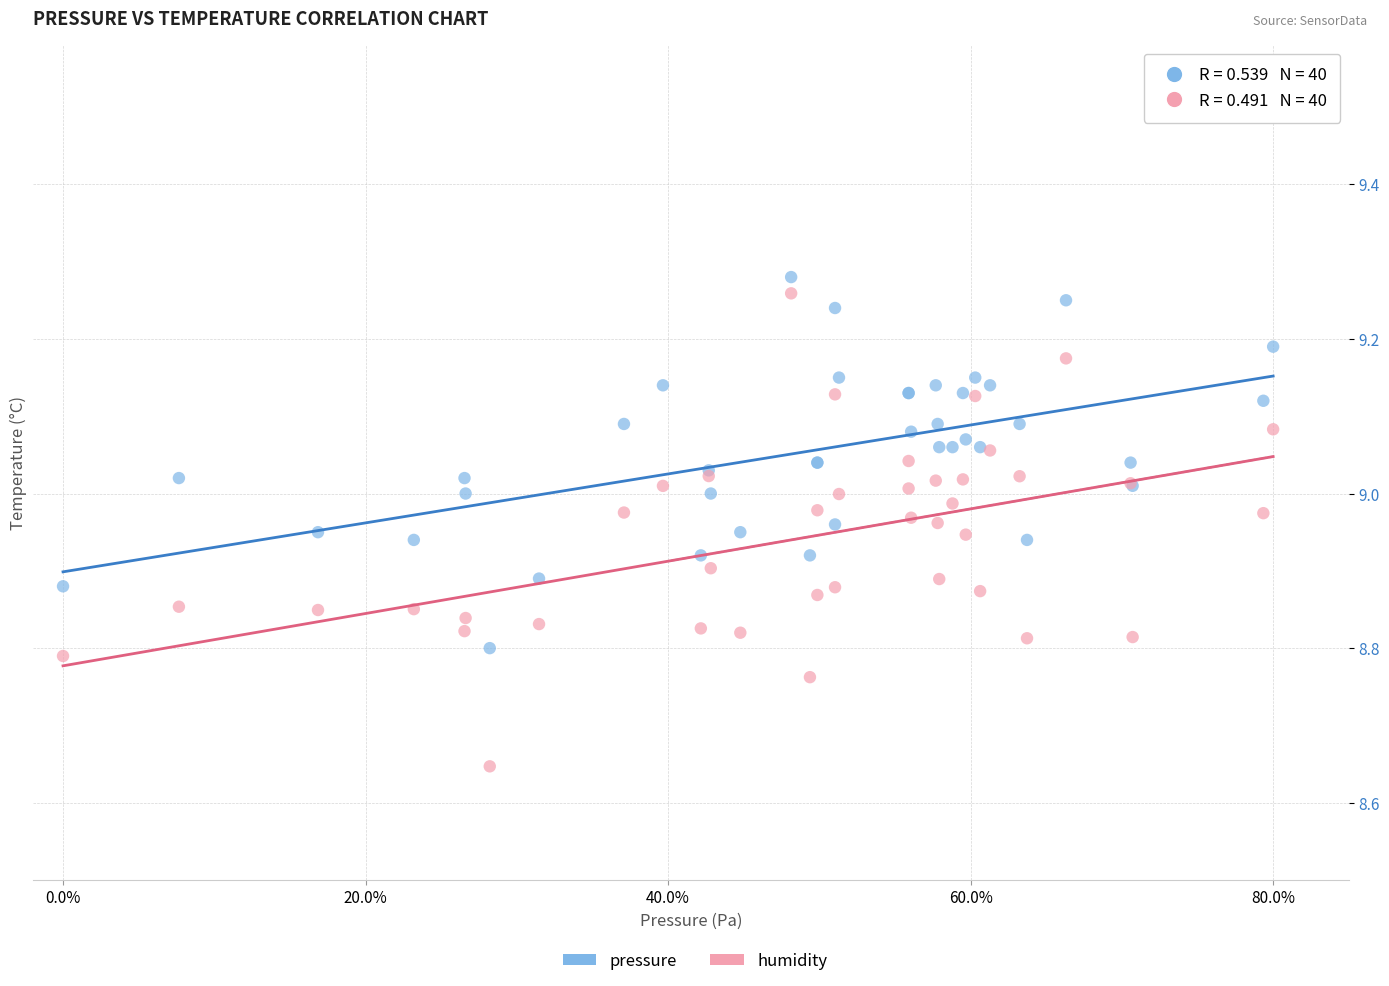

Which series has the largest Y range (max minus min)?

humidity